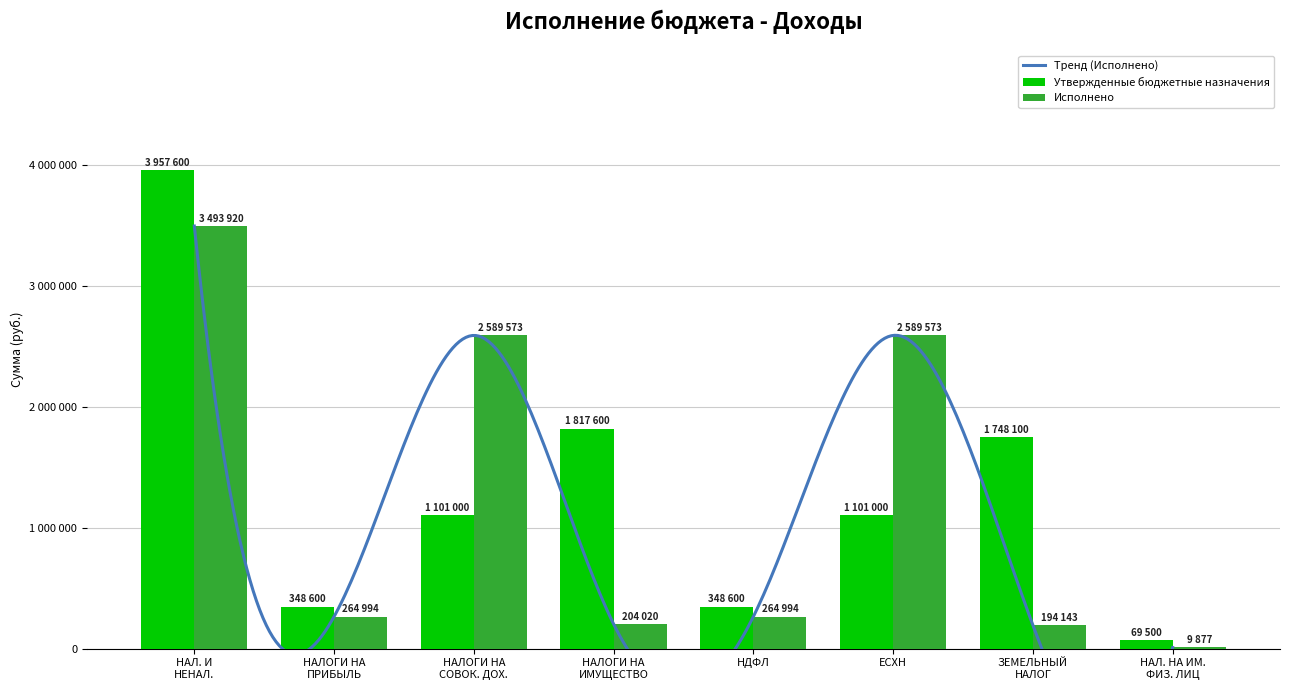

Rank the categories by Исполнено value from highest to lowest.

НАЛ. И НЕНАЛ., НАЛОГИ НА СОВОК. ДОХ., ЕСХН, НАЛОГИ НА ПРИБЫЛЬ, НДФЛ, НАЛОГИ НА ИМУЩЕСТВО, ЗЕМЕЛЬНЫЙ НАЛОГ, НАЛ. НА ИМ. ФИЗ. ЛИЦ